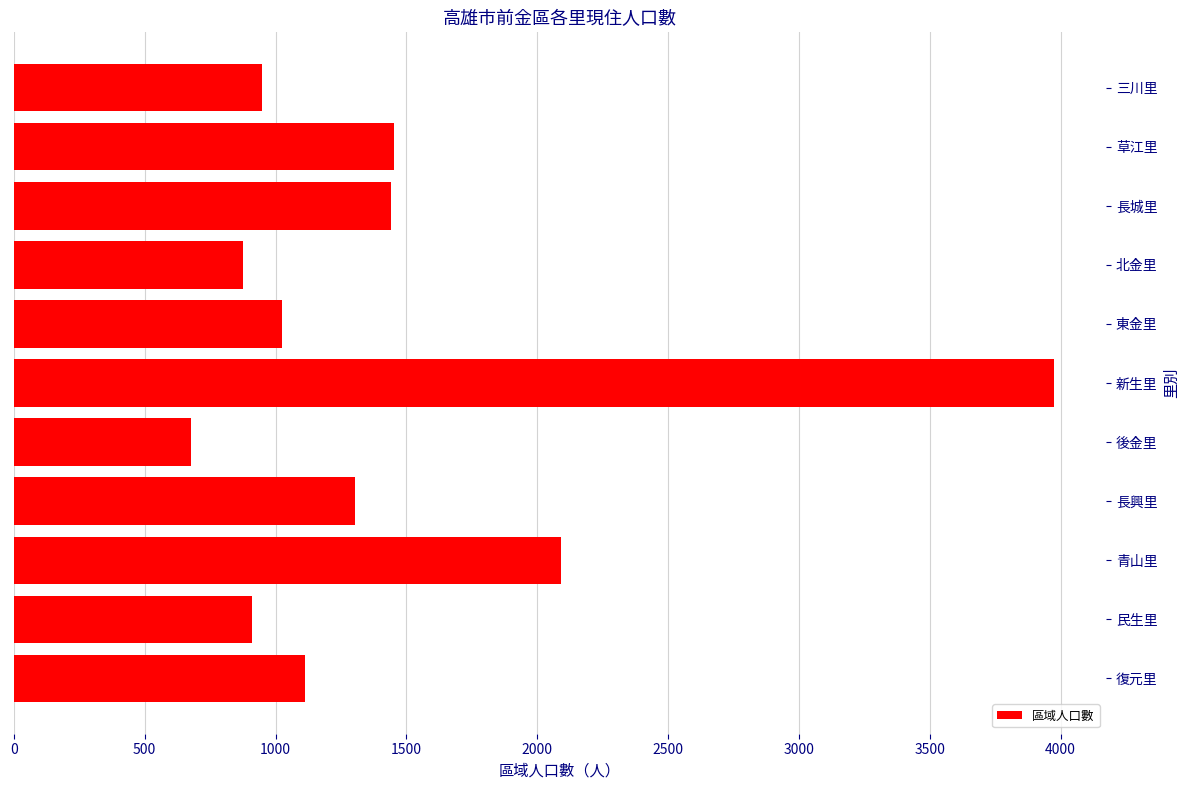

What is the average value?

1437